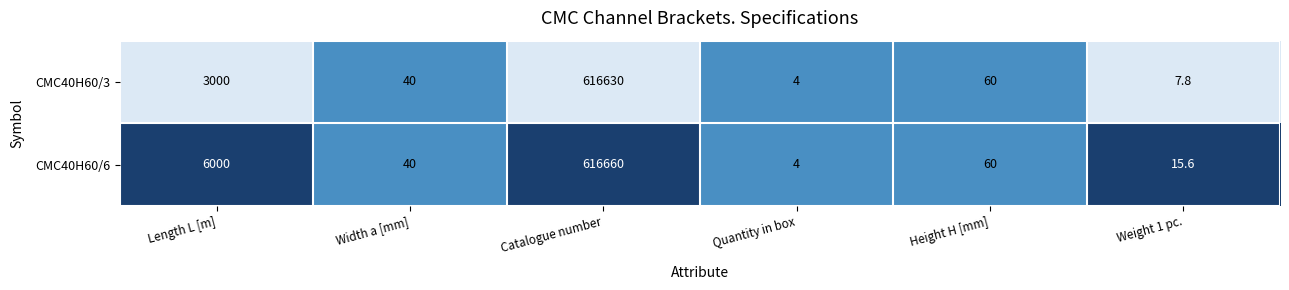

At which label does CMC40H60/6 first exceed 60?

Length L [m]